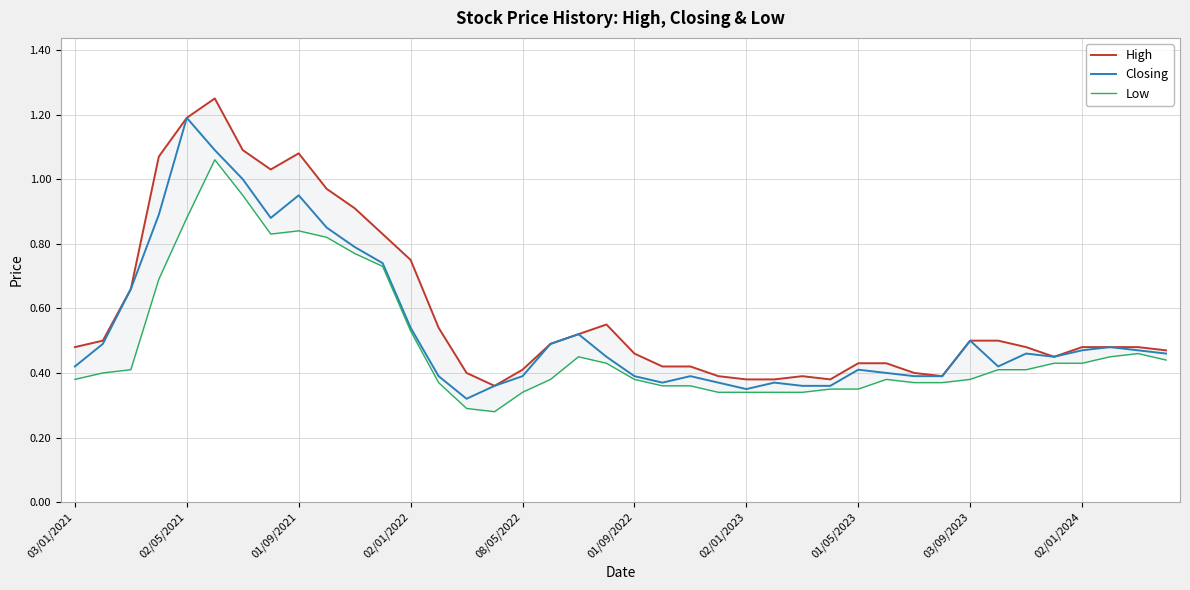

The value of Closing at 02/01/2024 is 0.2. True or false?

False